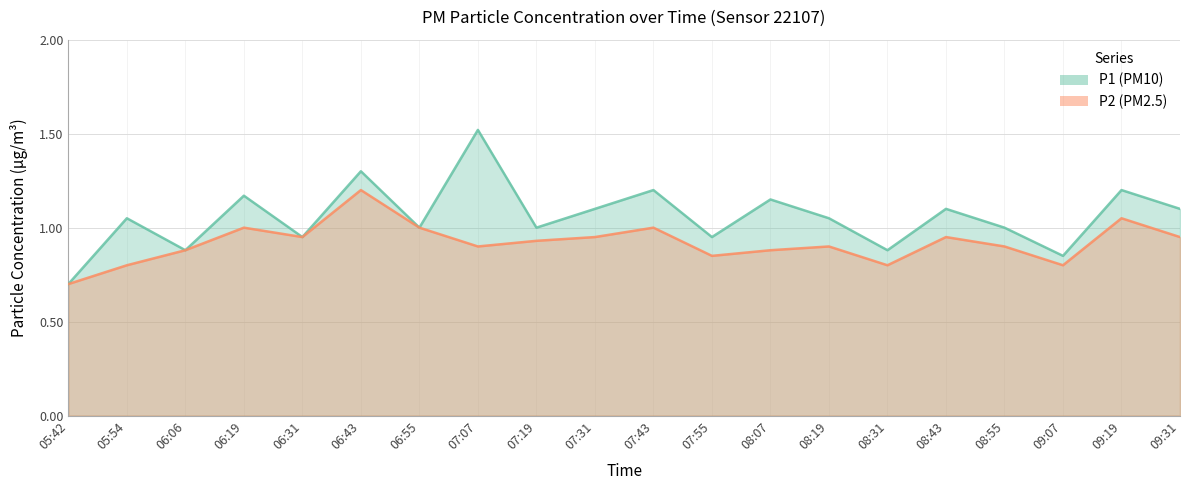

Where is the first local minimum for P1?

06:06